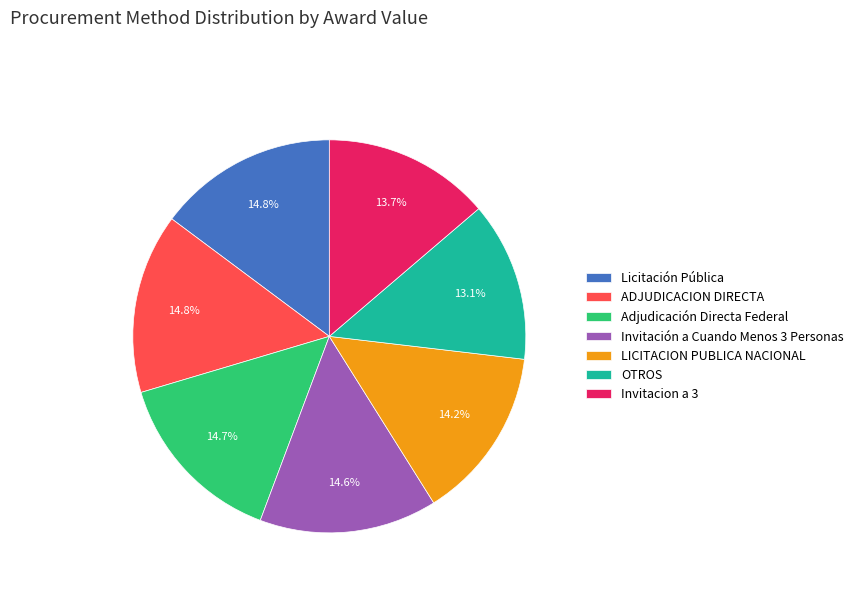

What is the ratio of the value at LICITACION PUBLICA NACIONAL to the value at Licitación Pública?

1.0